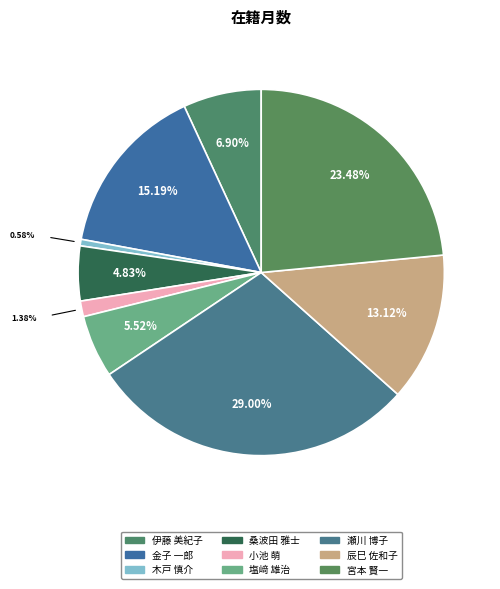

How many segments does this pie chart have?

9